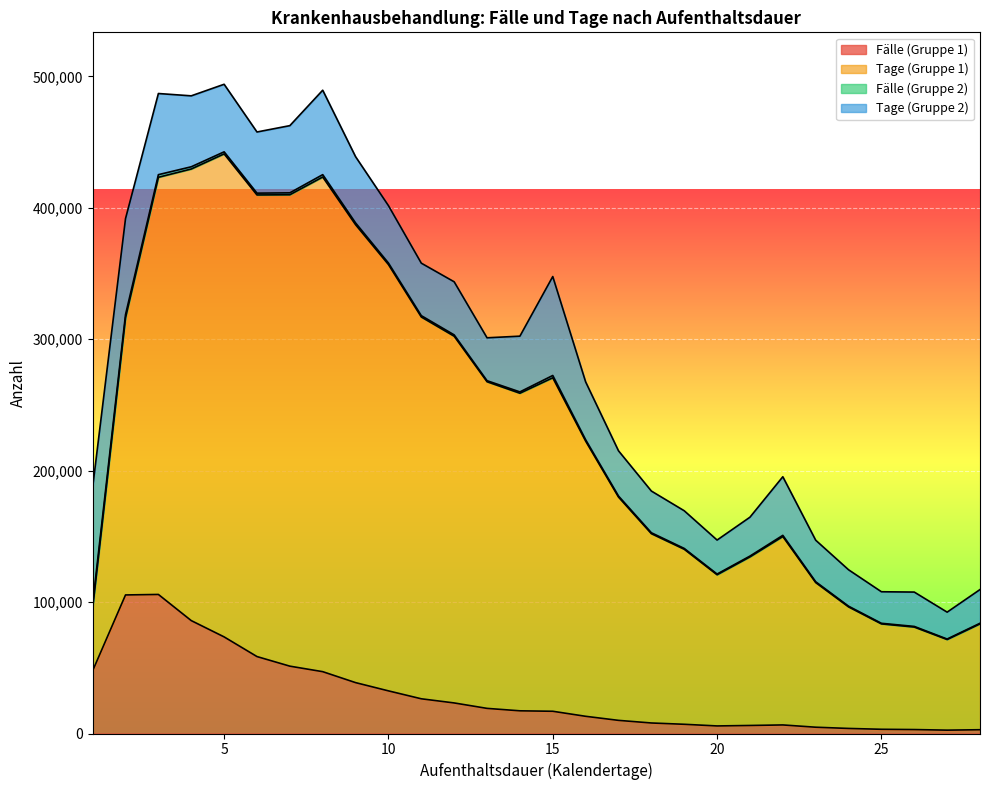

What is the difference between the Faelle values at 28 and 25?

331